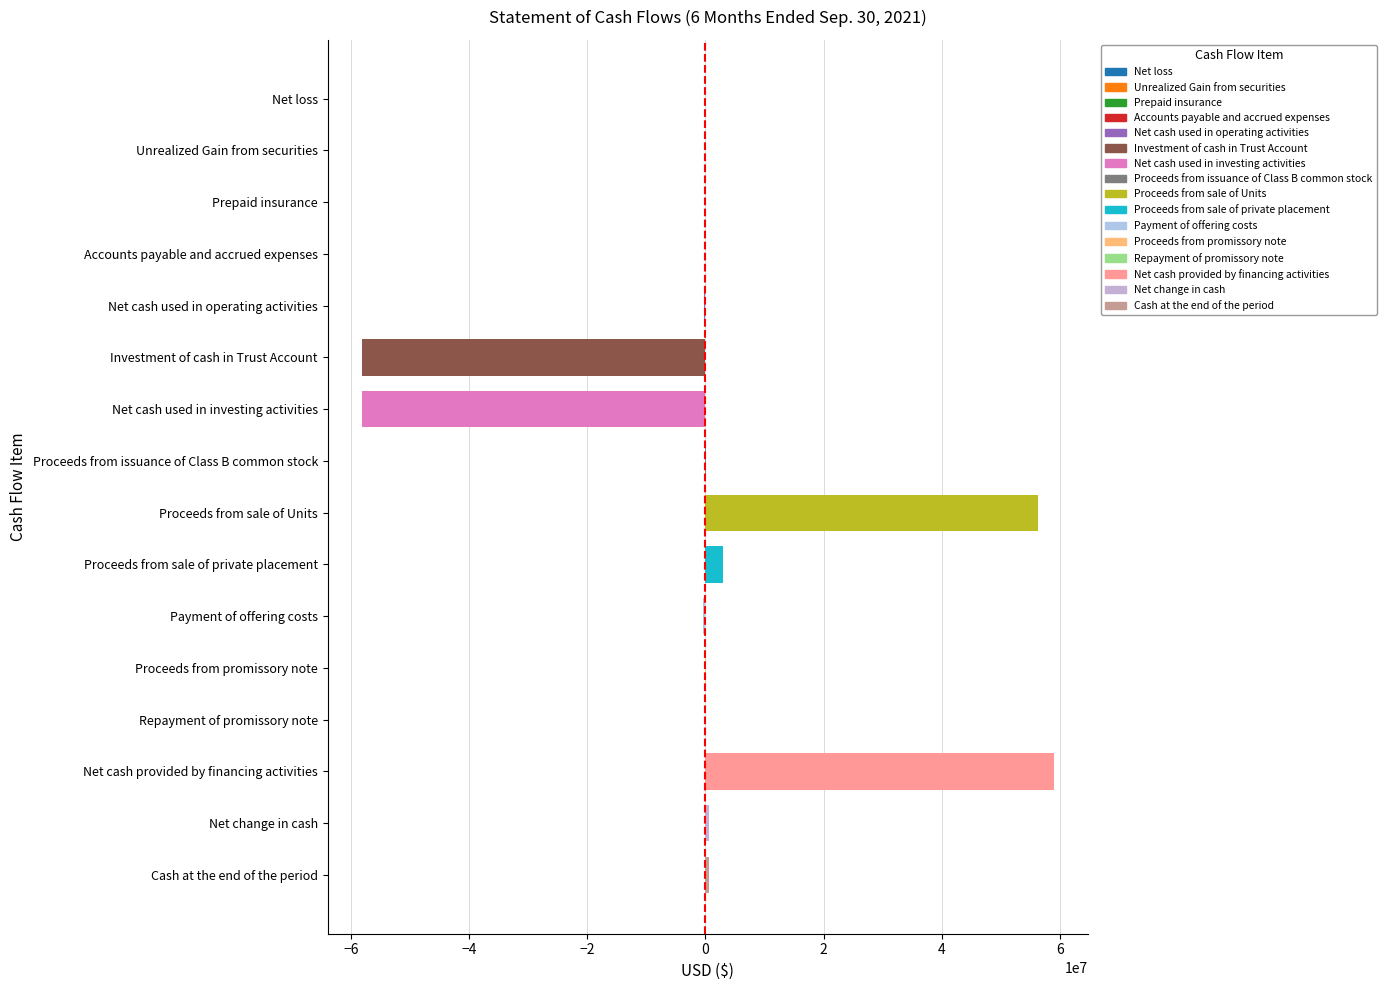

Between Proceeds from sale of Units and Net loss, which is larger?

Proceeds from sale of Units